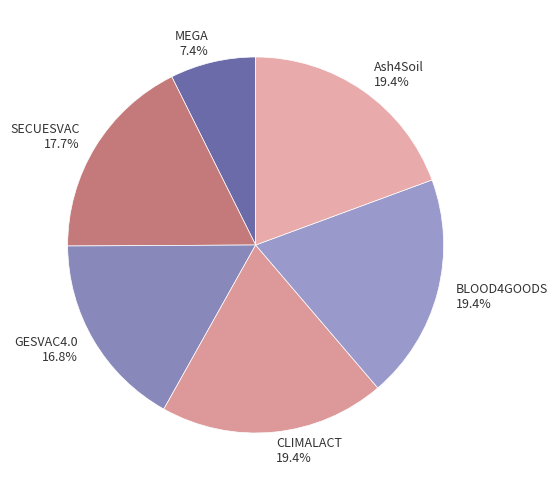

Which has a higher value, CLIMALACT 19.4% or SECUESVAC 17.7%?

CLIMALACT 19.4%